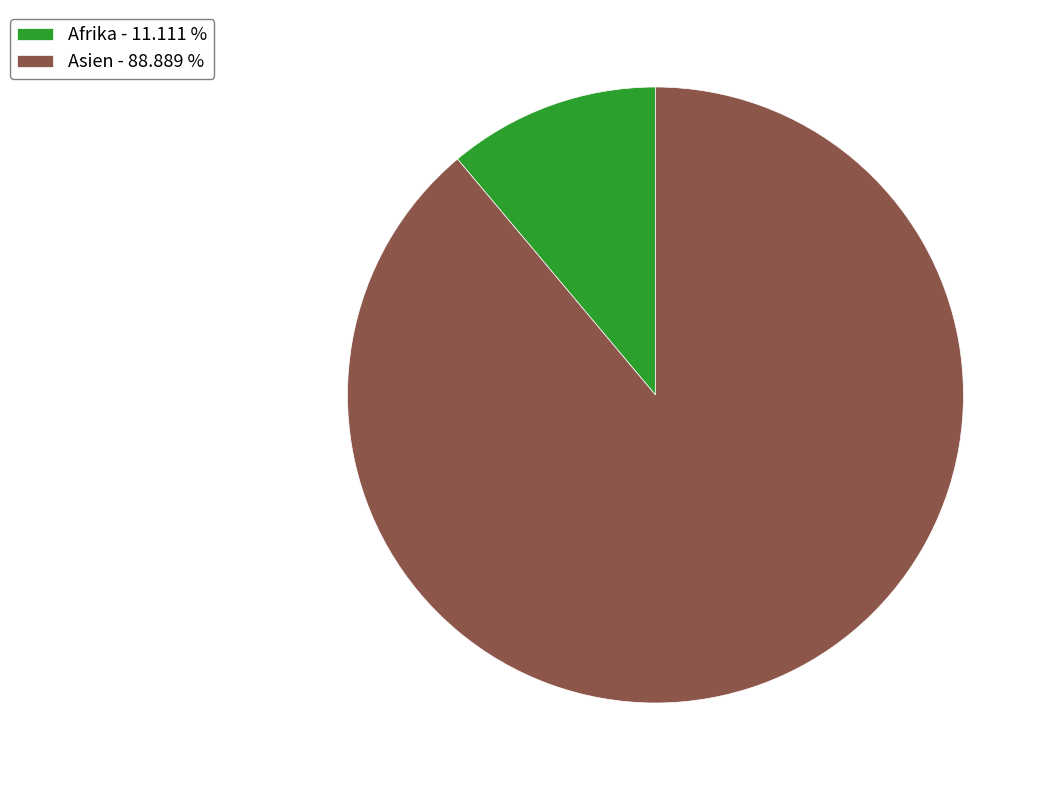

Which category accounts for the majority?

Asien - 88.889 %